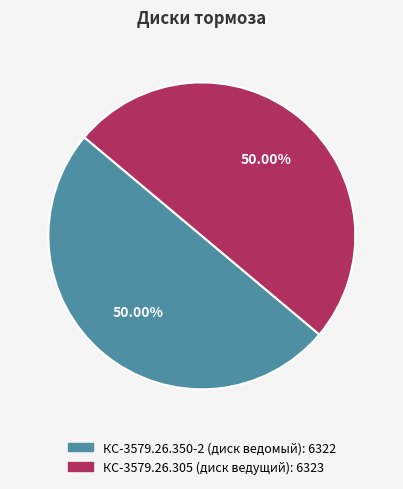

Count the number of slices in the pie.

2